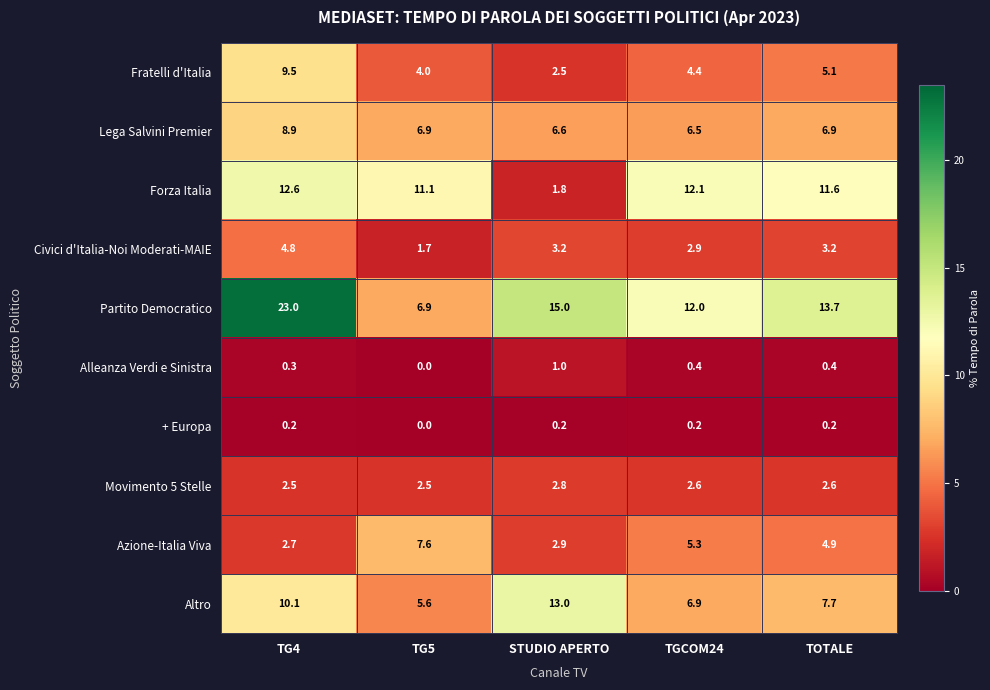

Count the number of data series in this chart.

10